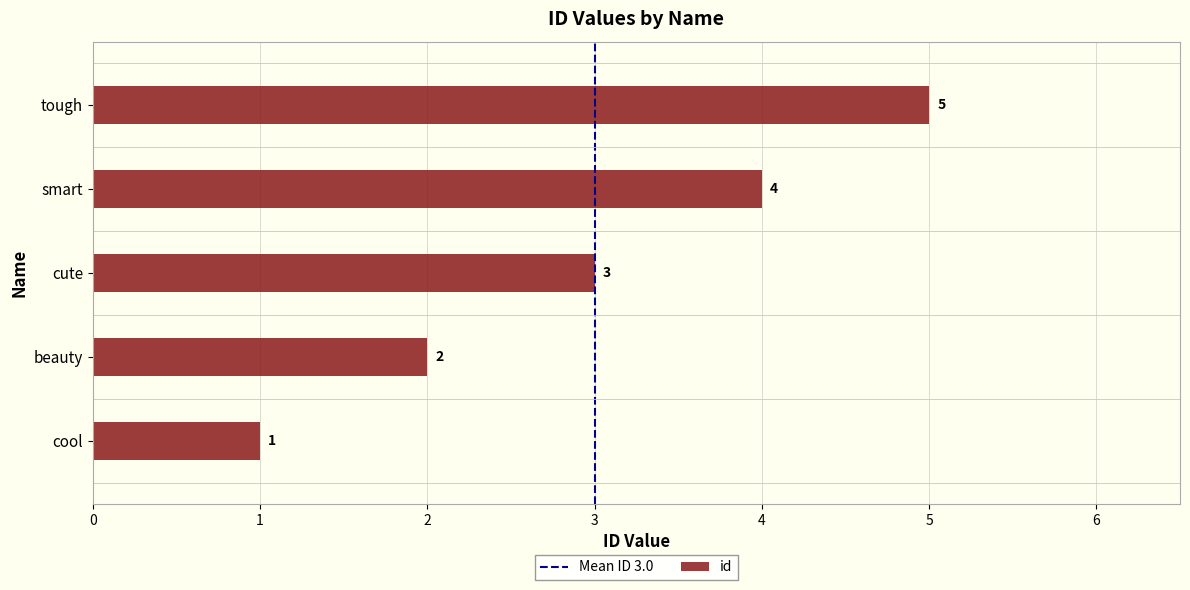

At which label is the value closest to 3?

cute